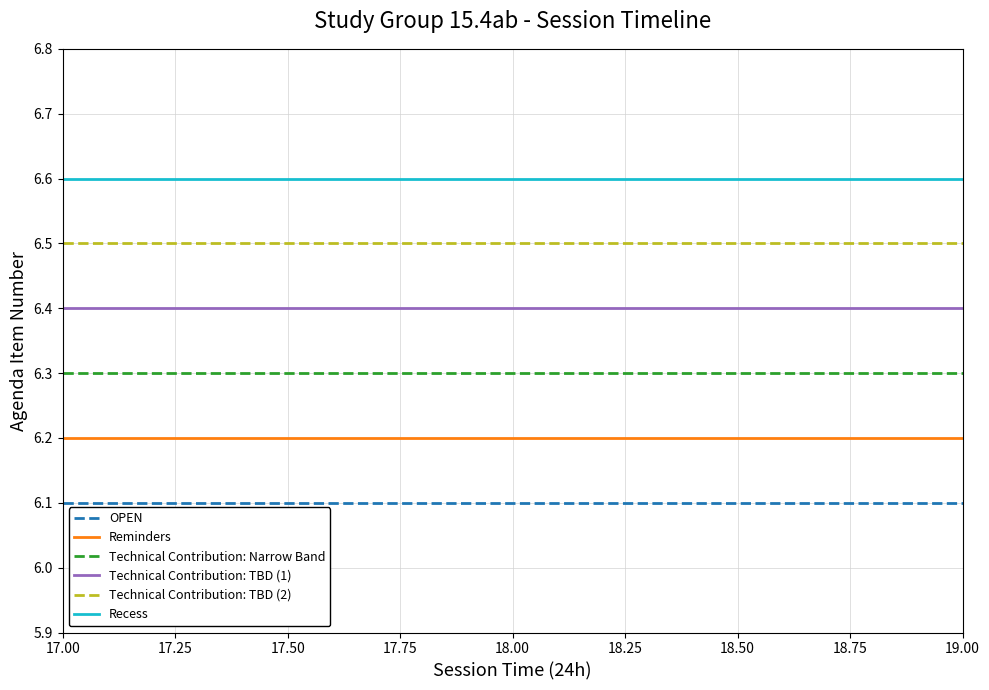

What is the lowest value of the Reminders series?

6.2